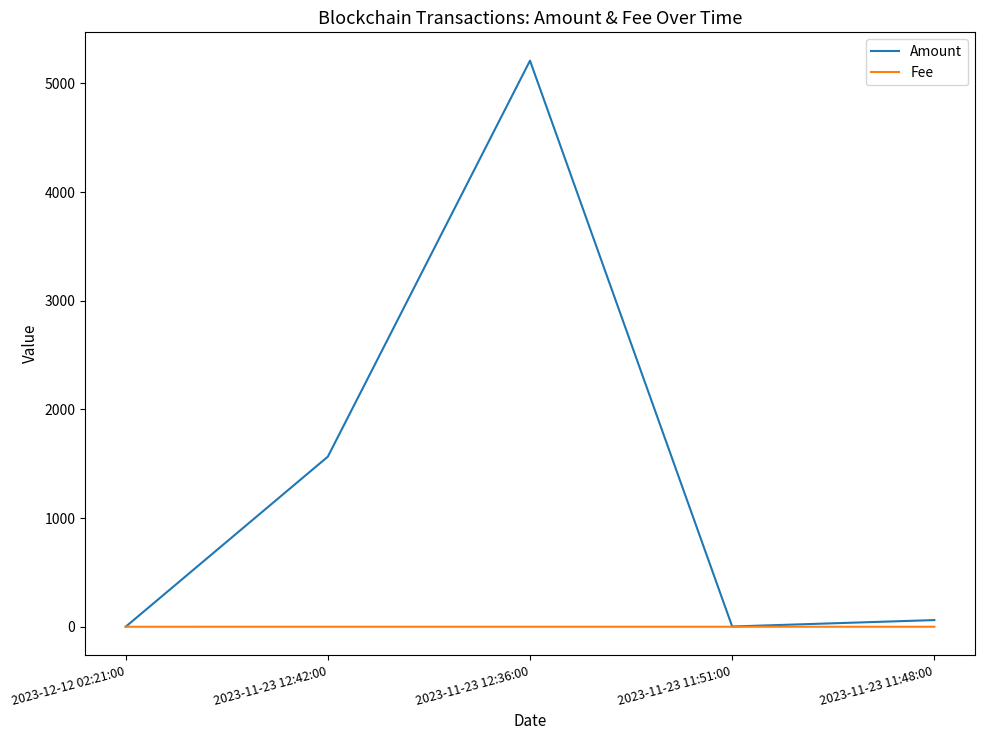

Which category has the highest value across all series?

2023-11-23 12:36:00